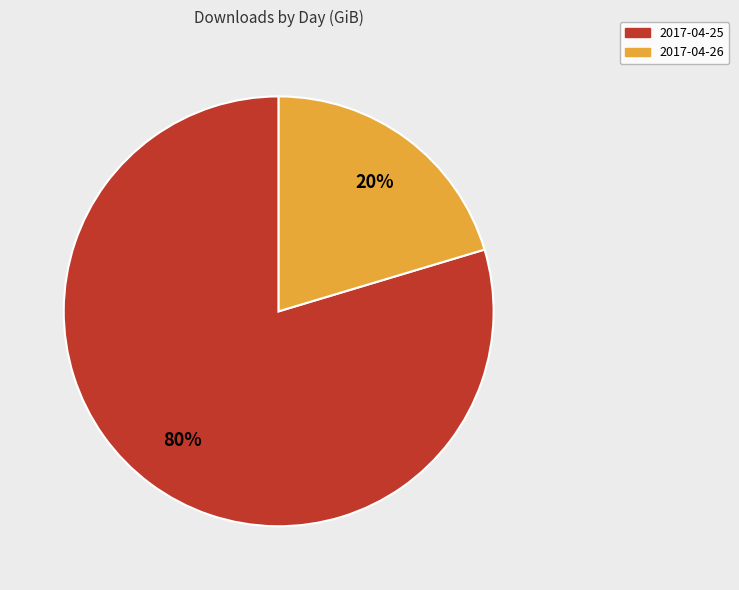

Between 2017-04-26 and 2017-04-25, which is larger?

2017-04-25